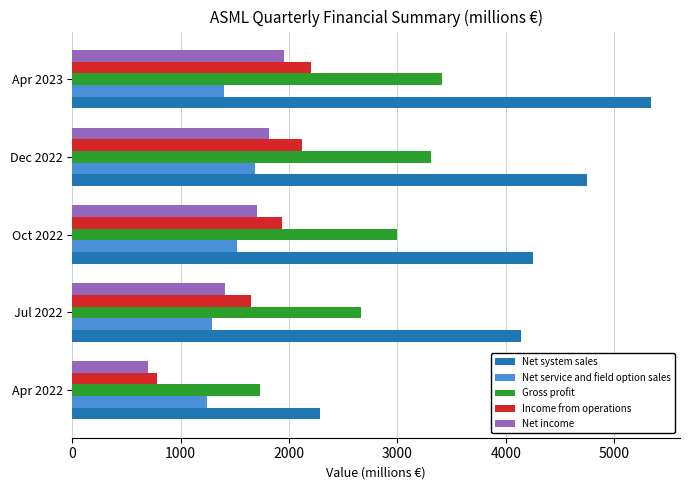

What is the average value of the Net service and field option sales series?

1429.5